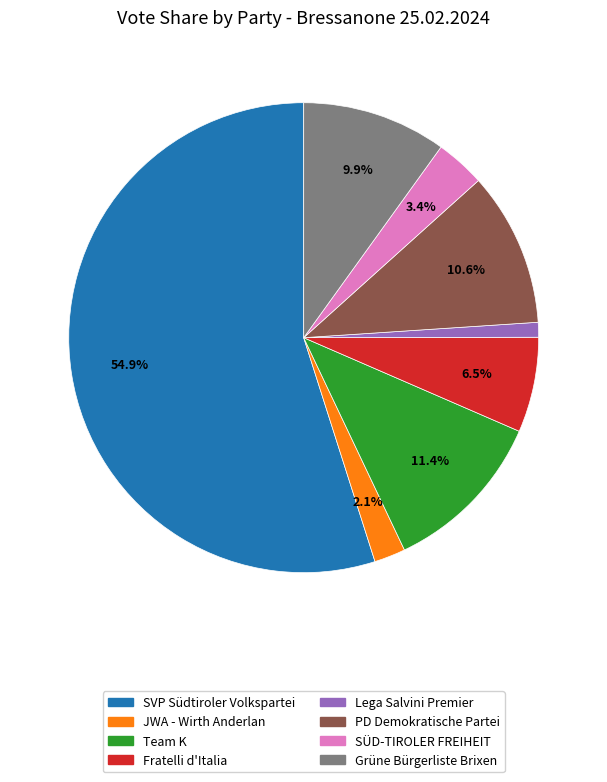

Is there any slice that represents more than half of the pie?

Yes